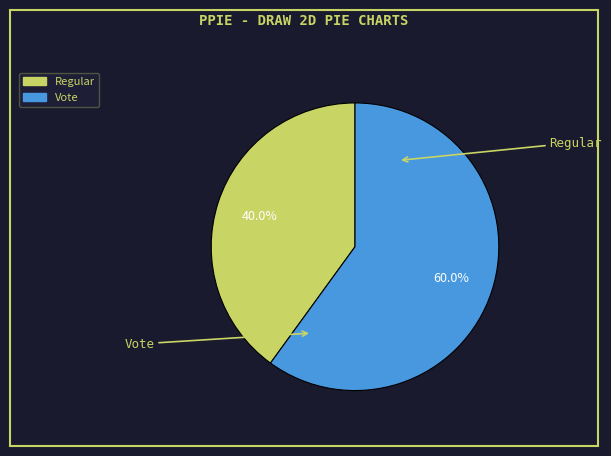

Is there any slice that represents more than half of the pie?

Yes